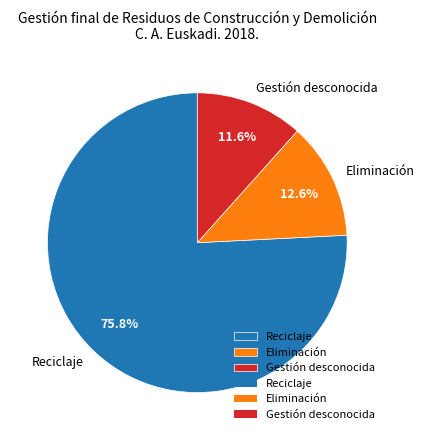

Approximately how many times larger is the value at Eliminación compared to Reciclaje?

0.2